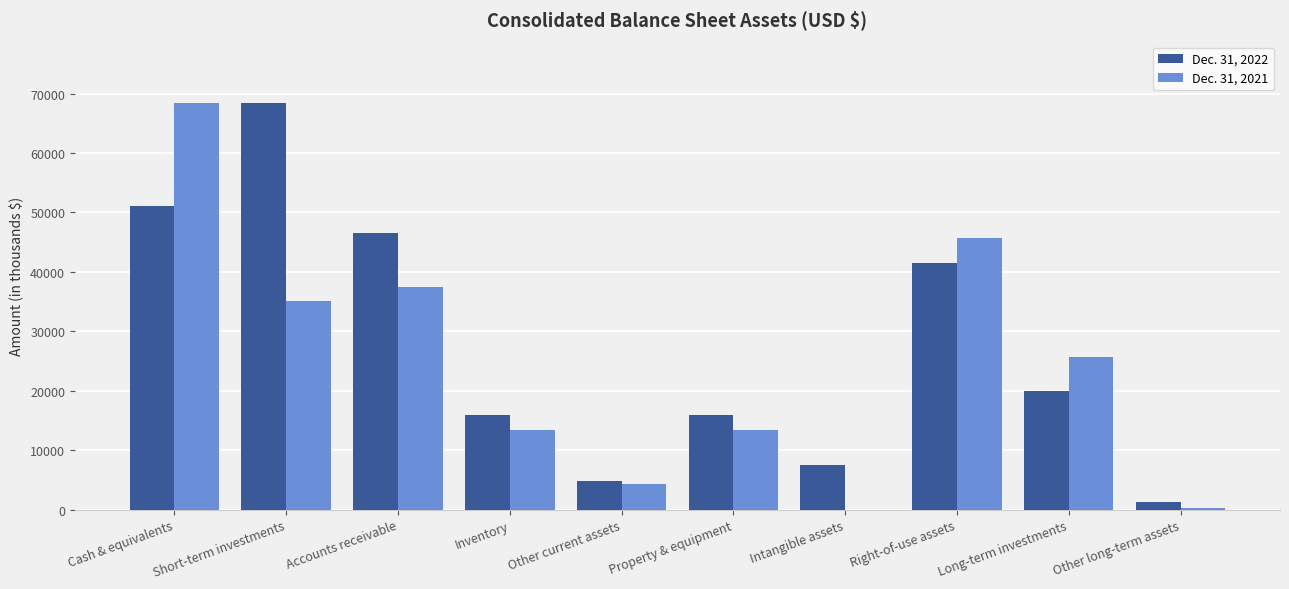

What is the greatest value displayed?

68471